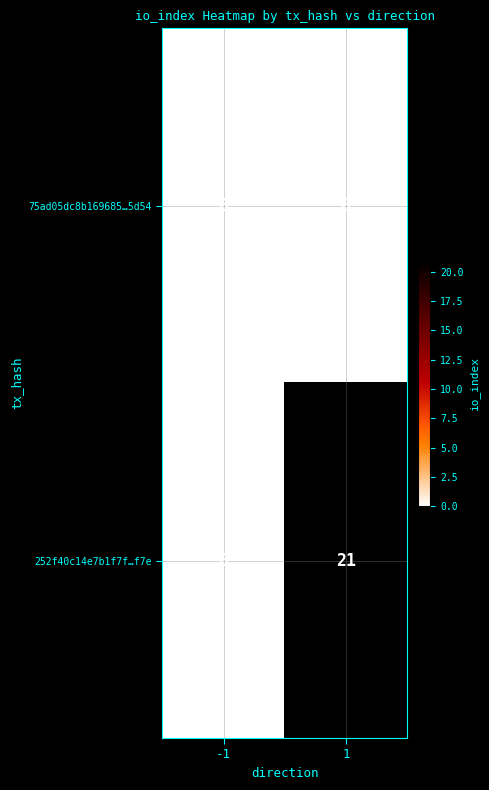

List the series in order of their overall mean, highest first.

252f40c14e7b1f7f…f7e, 75ad05dc8b169685…5d54